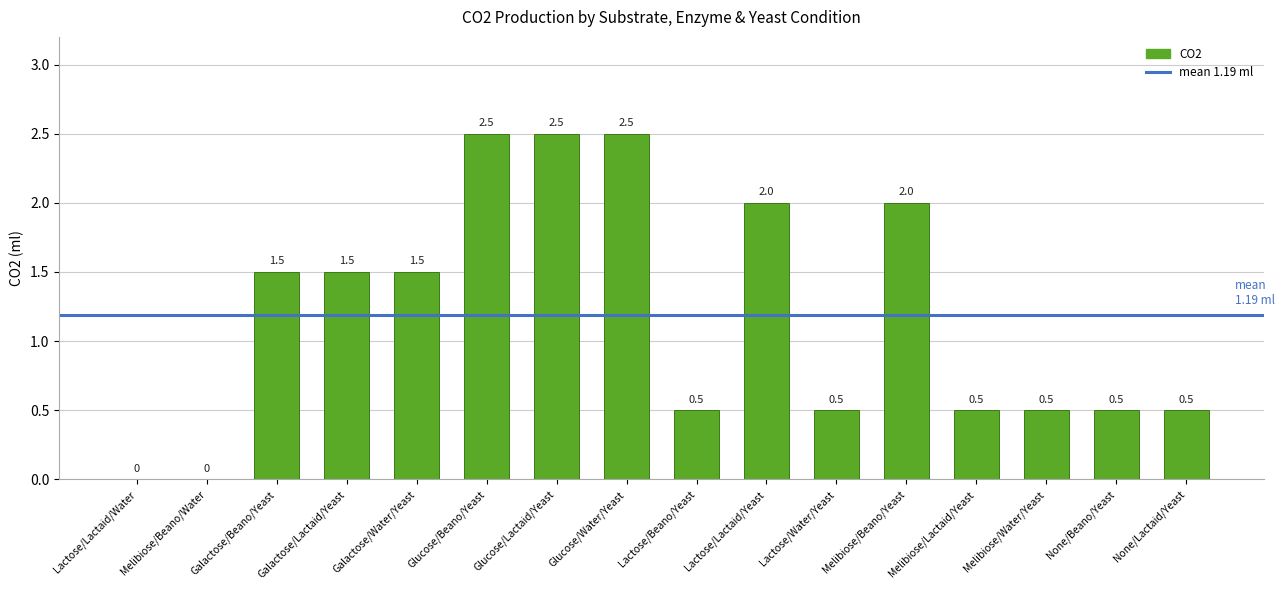

What is the approximate value at None/Lactaid/Yeast?

0.5